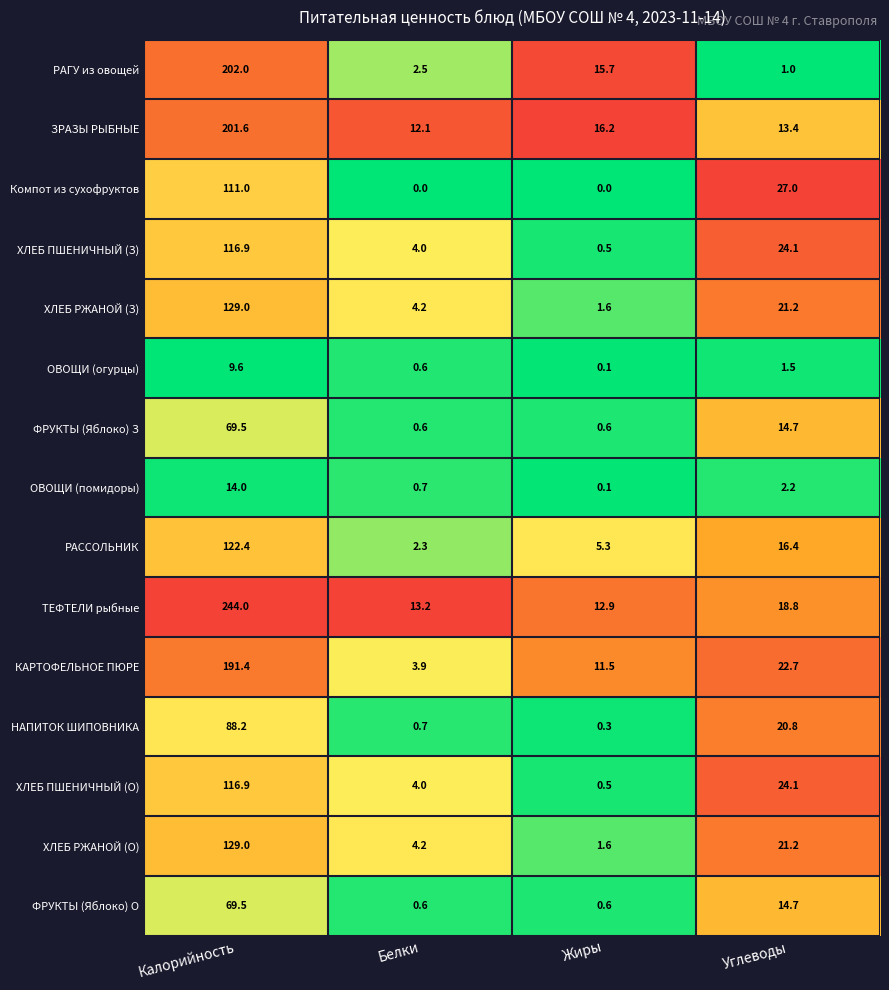

What is the greatest value displayed?

244.0